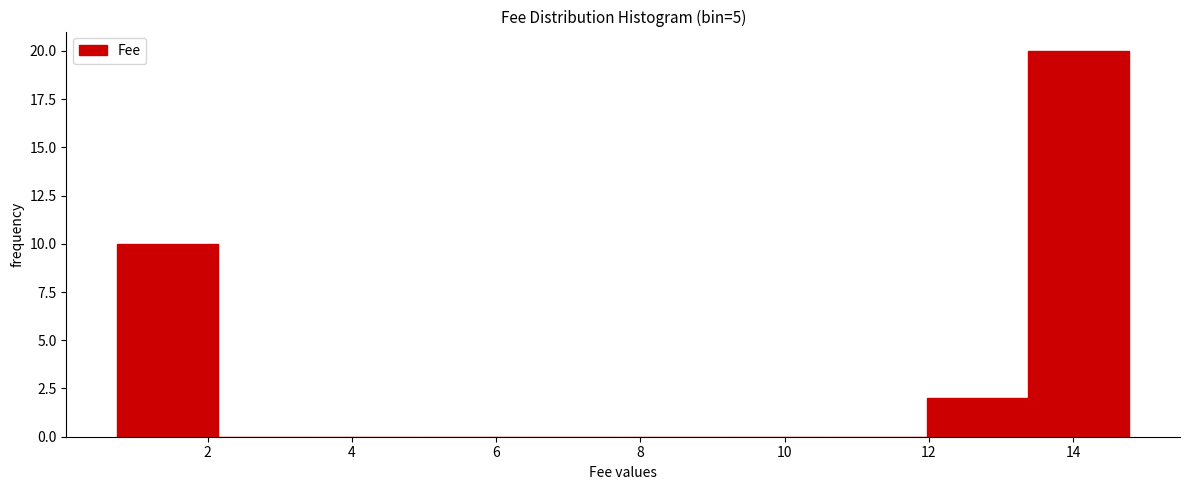

Reading left to right, list every bar in this chart as the range it spans on the x-axis followed by its height. Neither the bar edges nor the heights are printed on the chart, so give them approximately, as read against the axes.

0.8 to 2.2: 10
2.2 to 3.6: 0
3.6 to 5.0: 0
5.0 to 6.4: 0
6.4 to 7.8: 0
7.8 to 9.2: 0
9.2 to 10.6: 0
10.6 to 12.0: 0
12.0 to 13.4: 2
13.4 to 14.8: 20